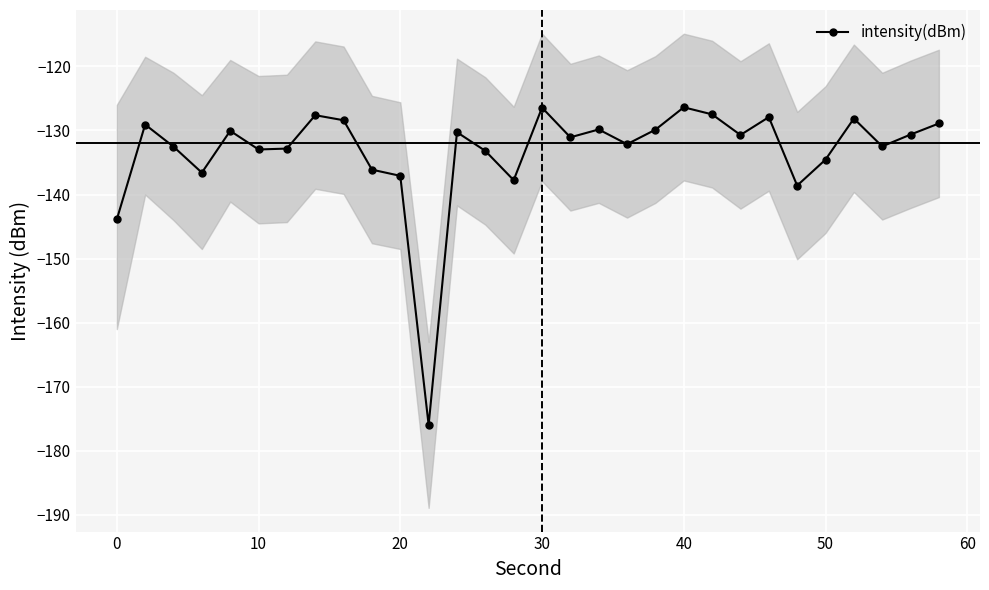

True or false: intensity(dBm) has more than 0 interior local peaks.

True